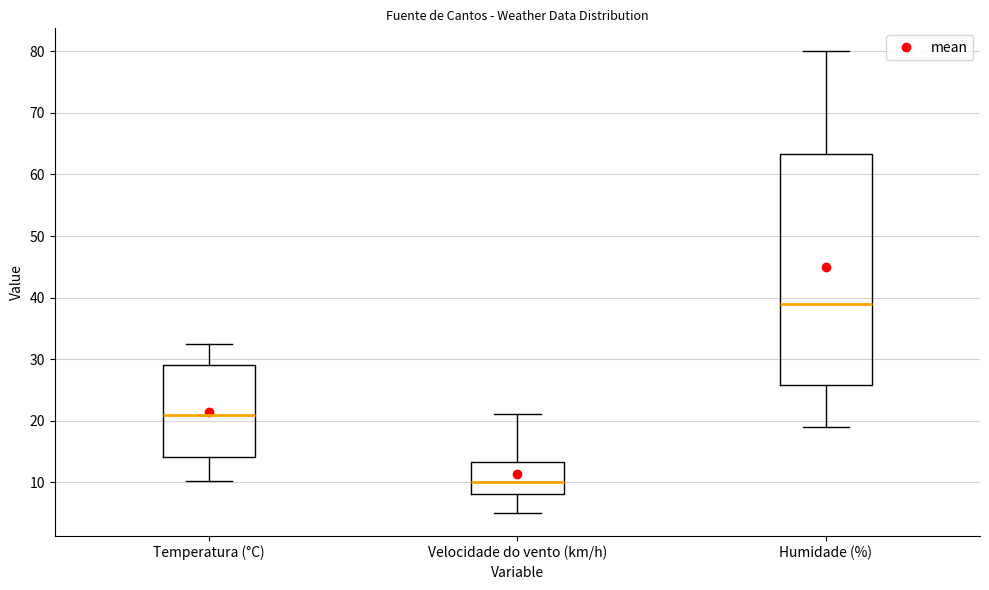

Comparing the boxes themselves (not the whiskers), which one is the tallest?

Humidade (%)